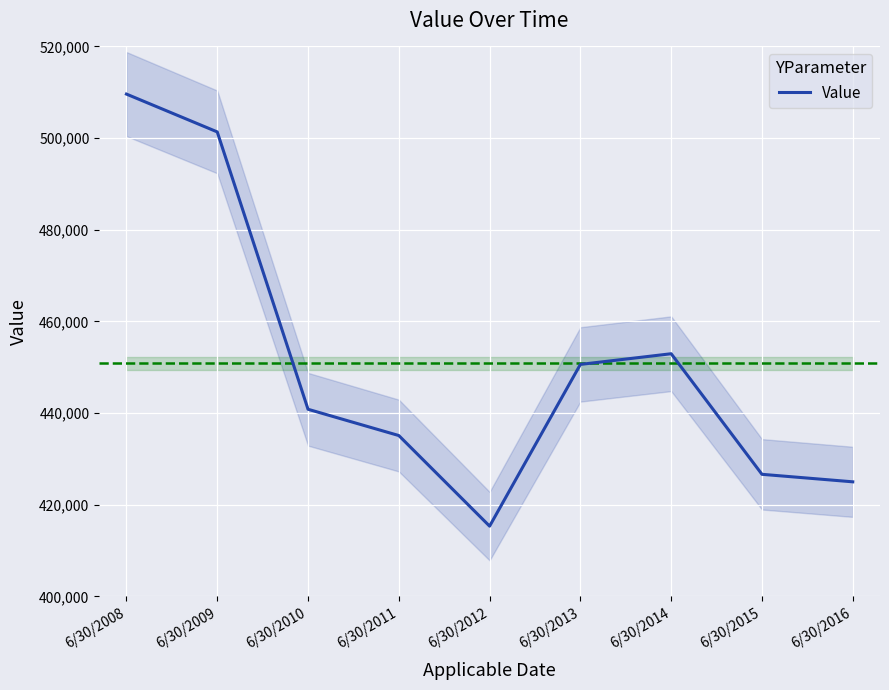

True or false: there are more than 0 points higher than both neighbors.

True